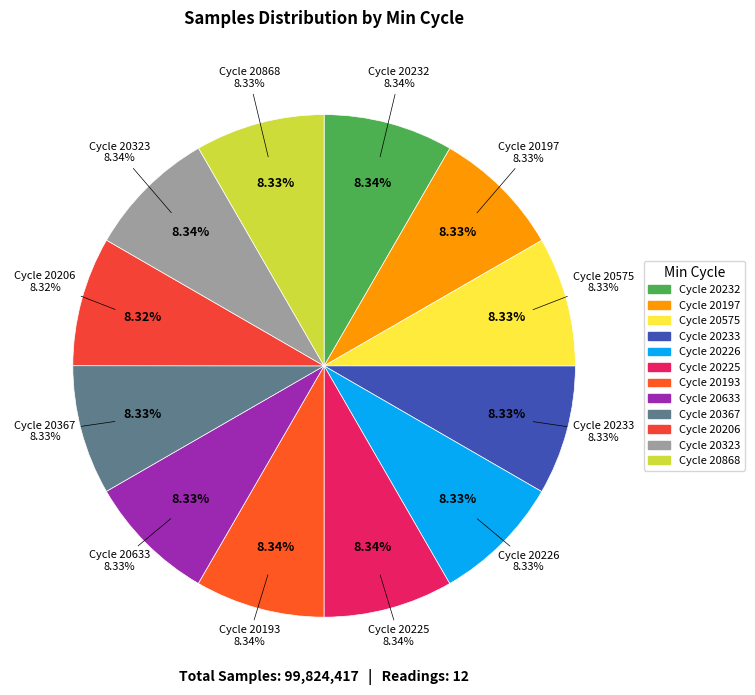

What is the smallest slice in the pie chart?

28-20206